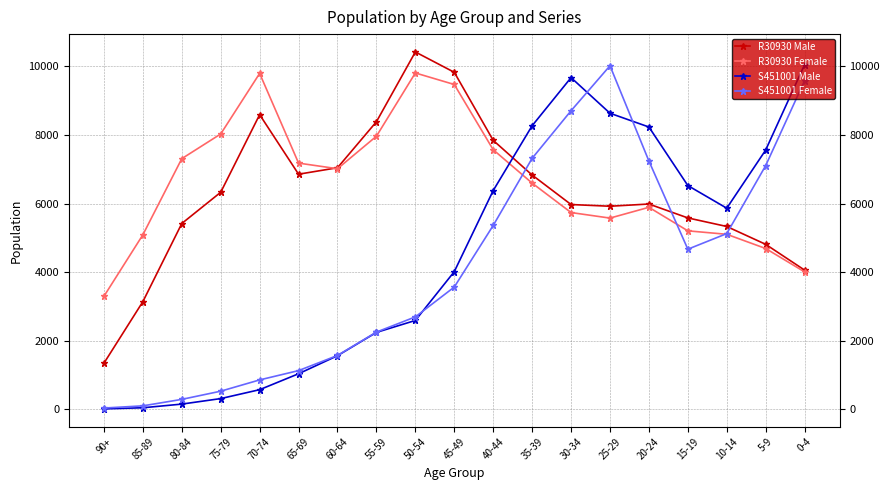

What is the spread (max minus min) of values at 50-54?

7838